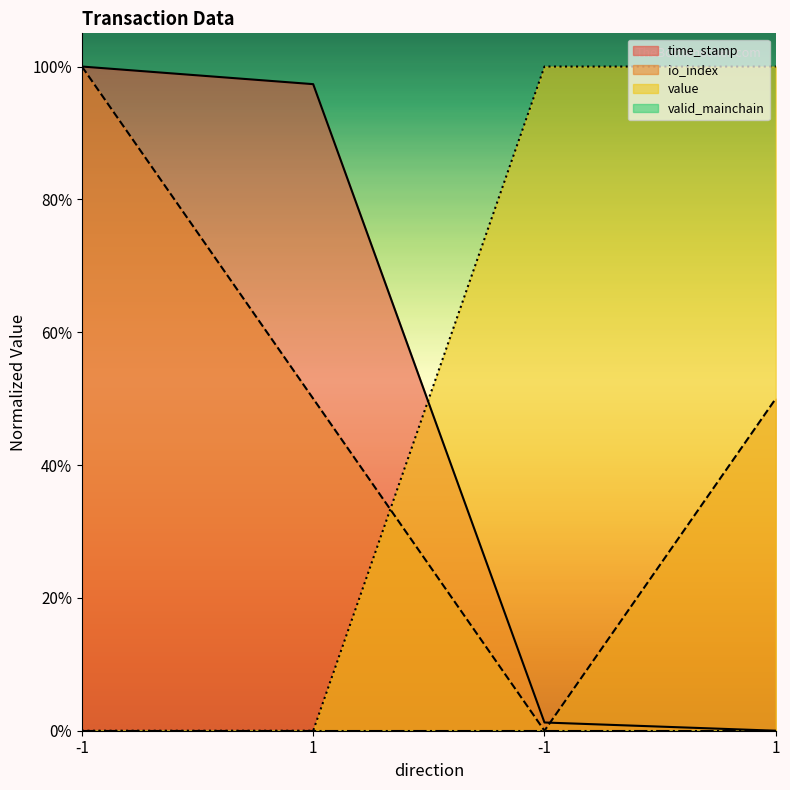

At how many categories does at least one series exceed 0?

4